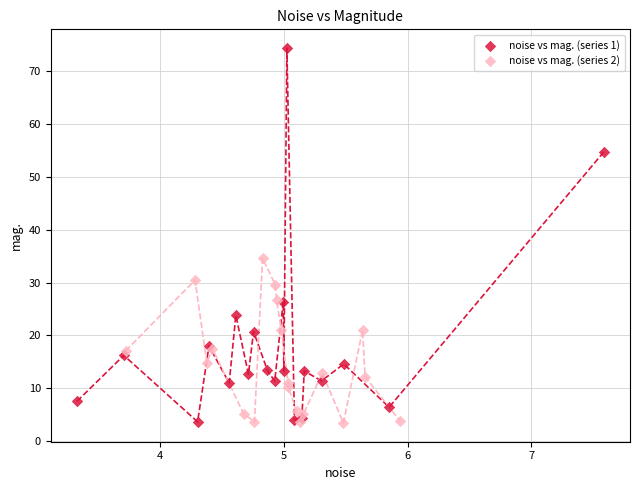

Which series contains the highest Y value?

noise vs mag. (series 1)